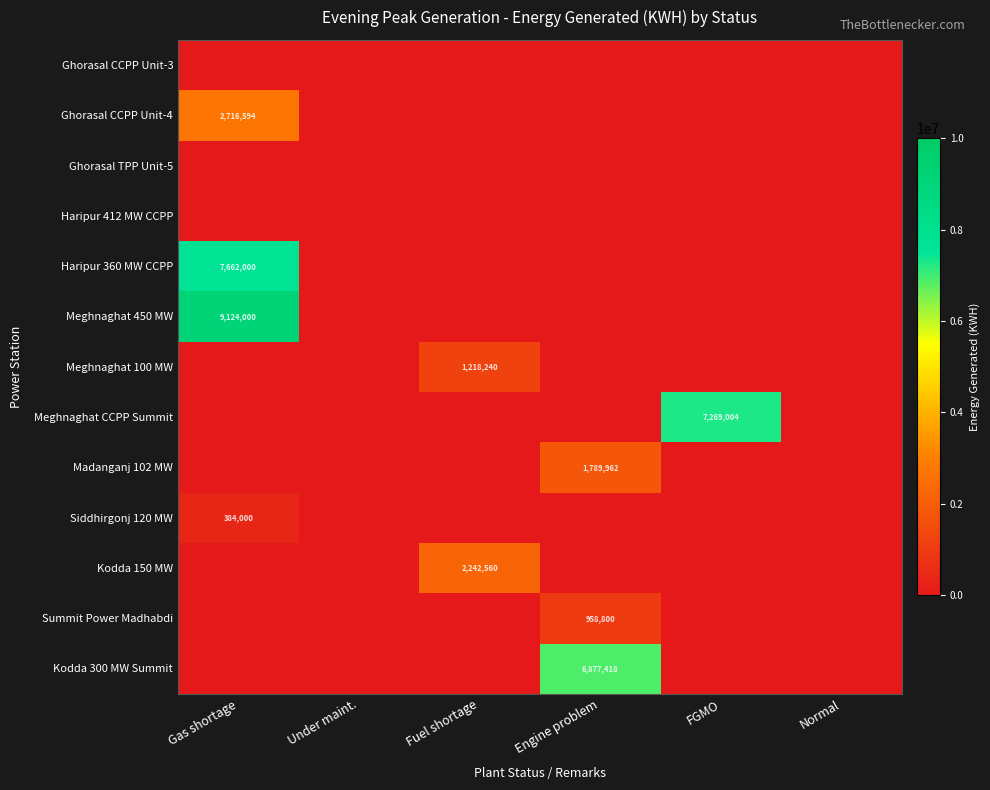

How many positive values does the Ghorasal CCPP Unit-4 series have?

1